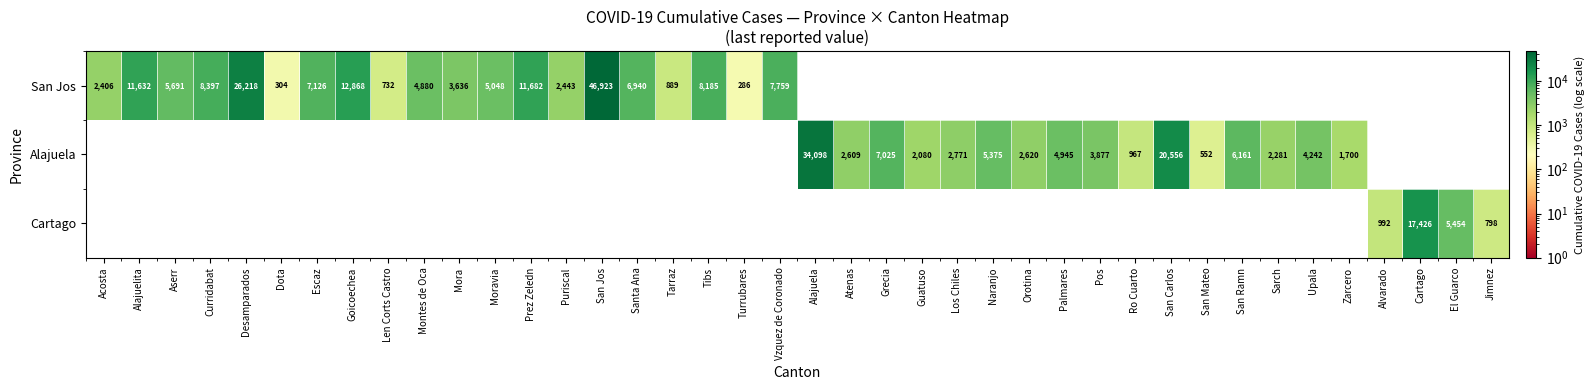

At how many categories does at least one series exceed 22715?

3